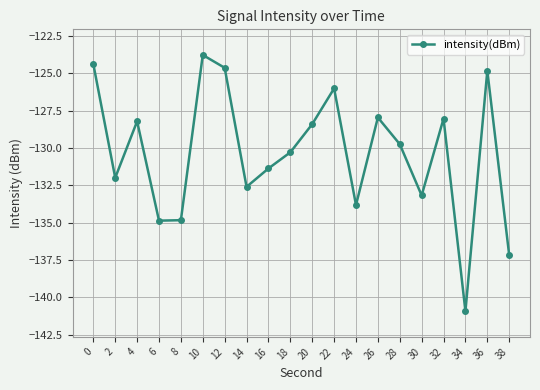

Which category has the lowest value across all series?

34